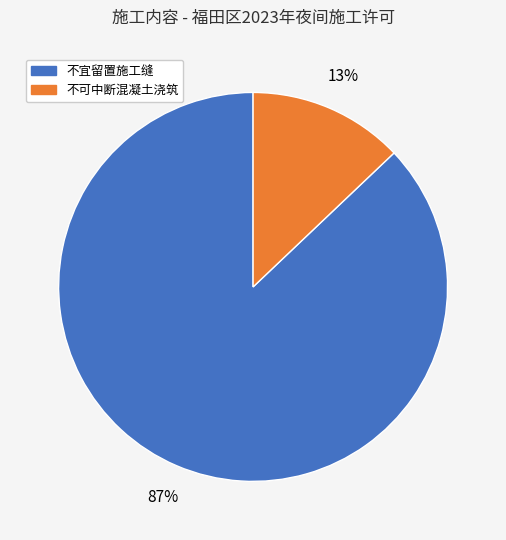

Is there a majority slice in this chart?

Yes